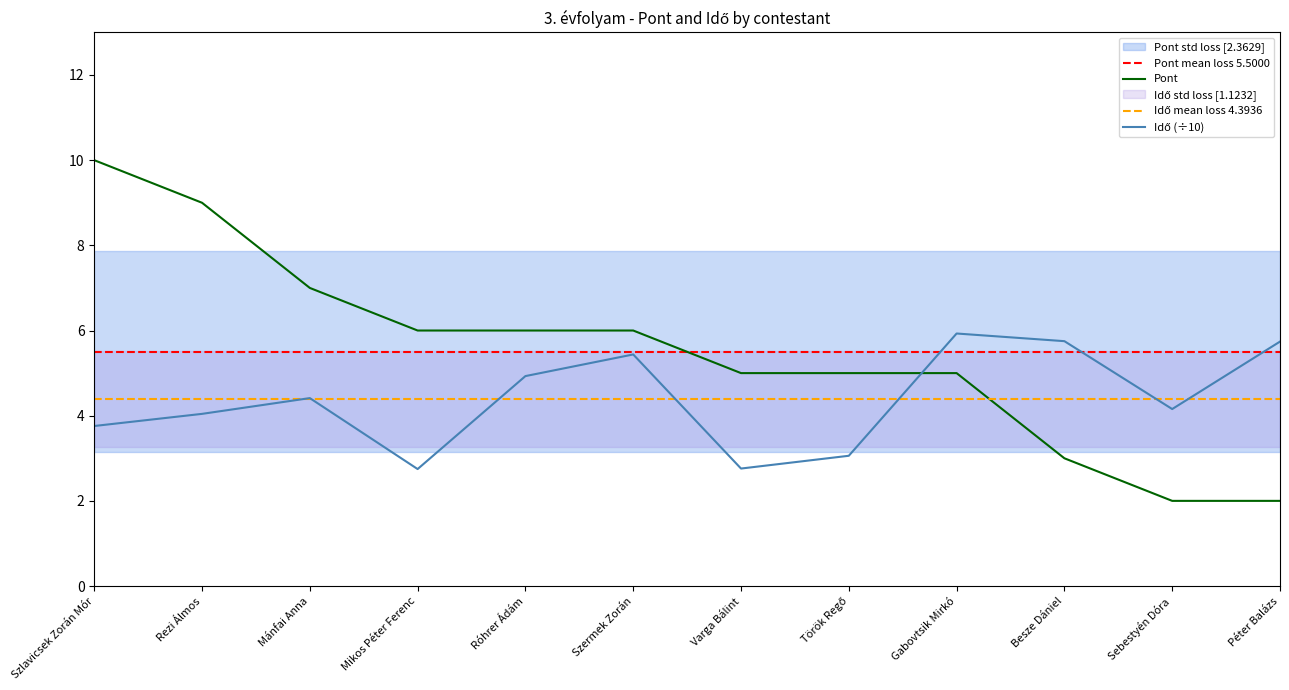

What is the sum of the Pont values at Péter Balázs and Mánfai Anna?

9.0